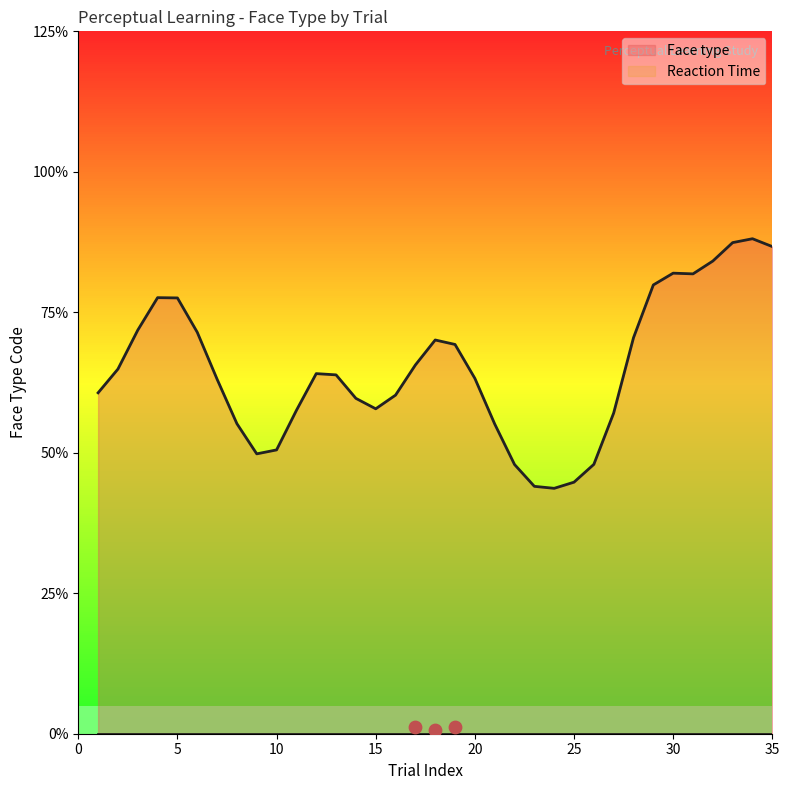

Which series has the largest Y range (max minus min)?

Face type